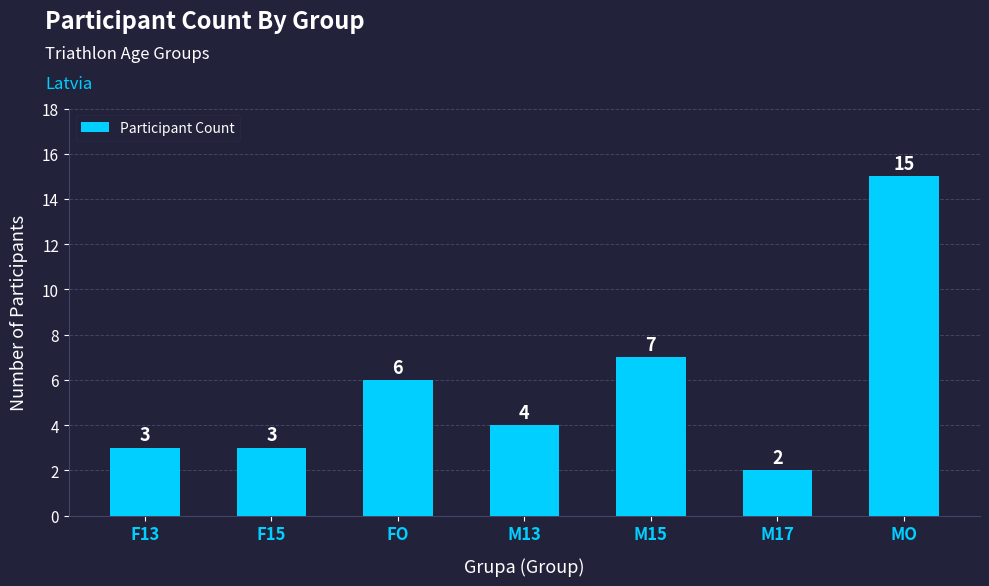

True or false: the data shows 2 at M17.

True